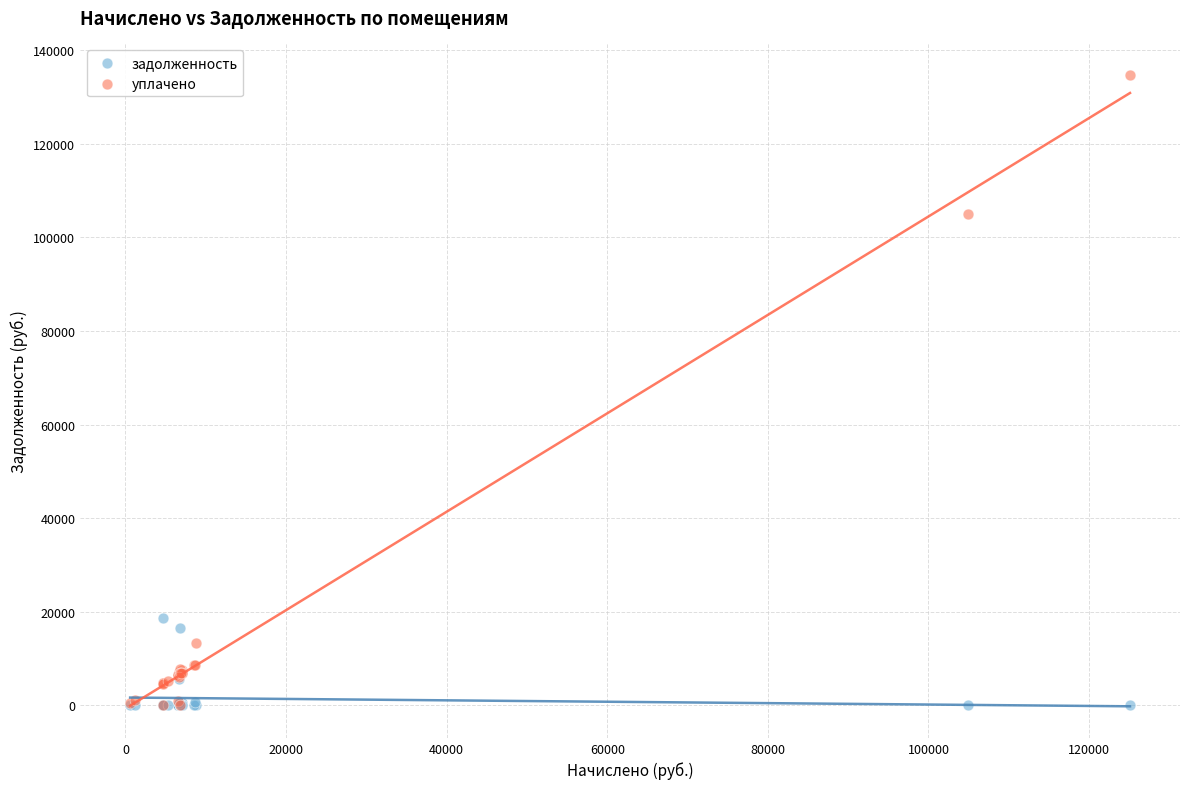

Which series contains the highest Y value?

уплачено